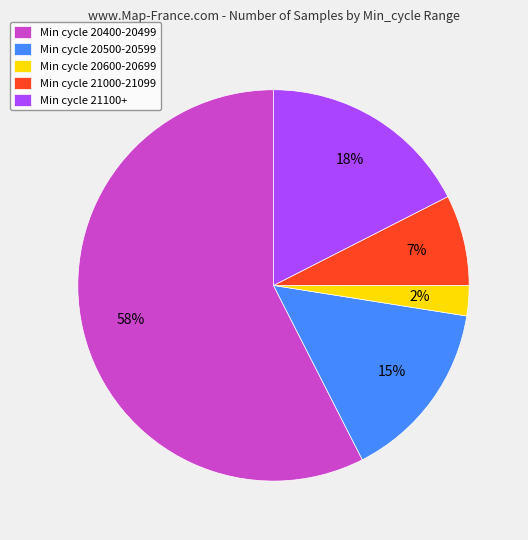

Is Min cycle 21000-21099 the majority of the pie?

No